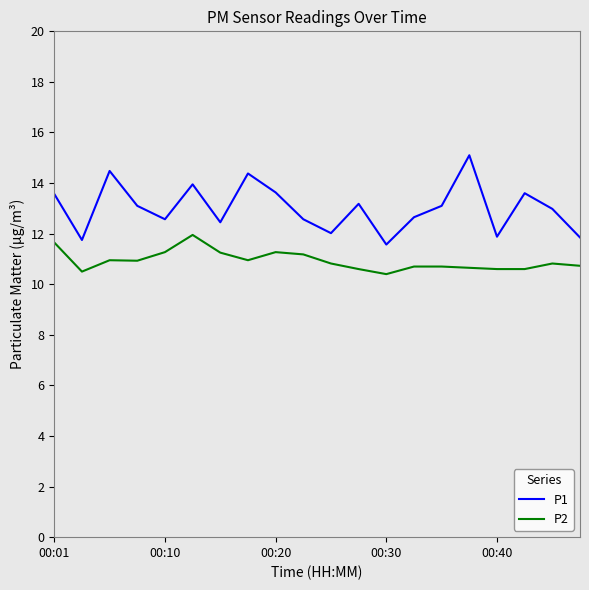

Which series has the largest range (max minus min)?

P1